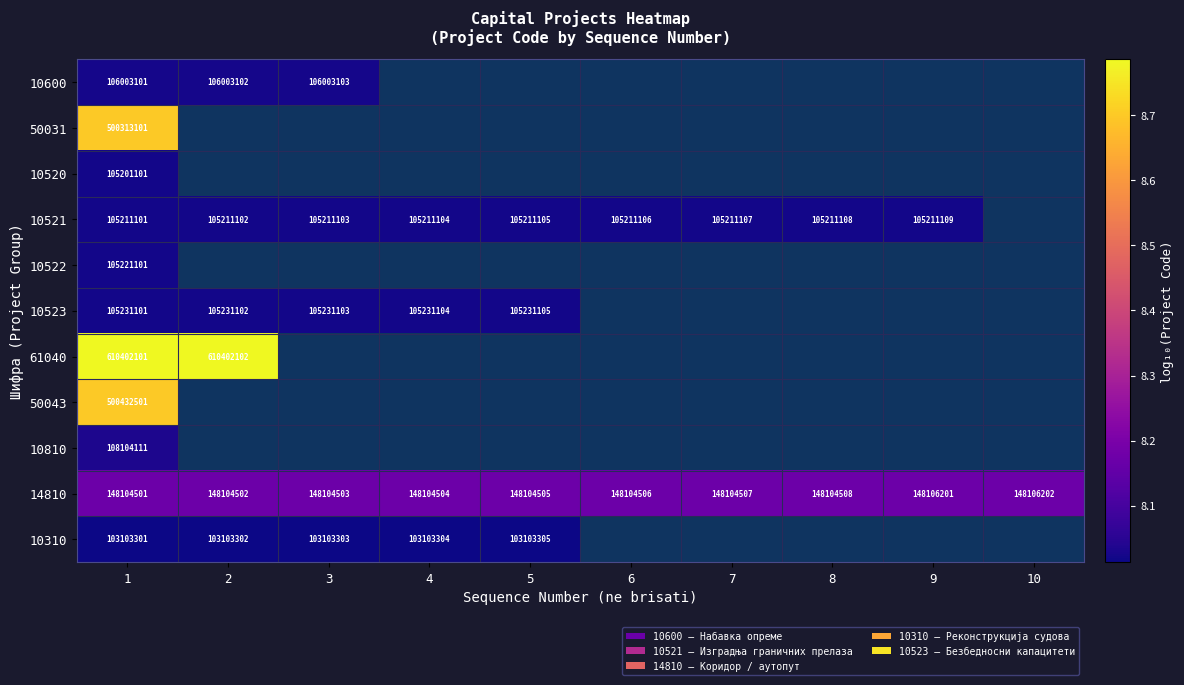

List the series in order of their peak value, highest first.

61040, 50043, 50031, 14810, 10810, 10600, 10523, 10522, 10521, 10520, 10310